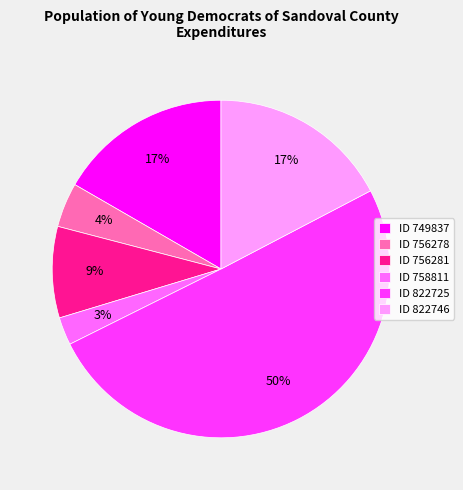

Is it true that ID 749837 is 17% of the pie?

True